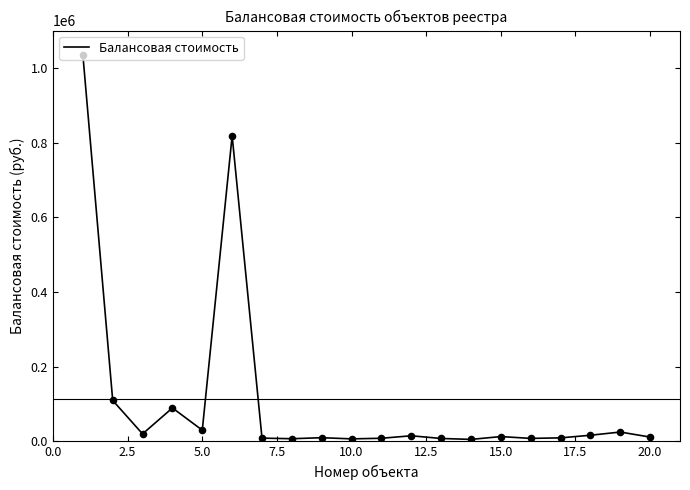

What is the difference between the maximum and minimum values?

1030280